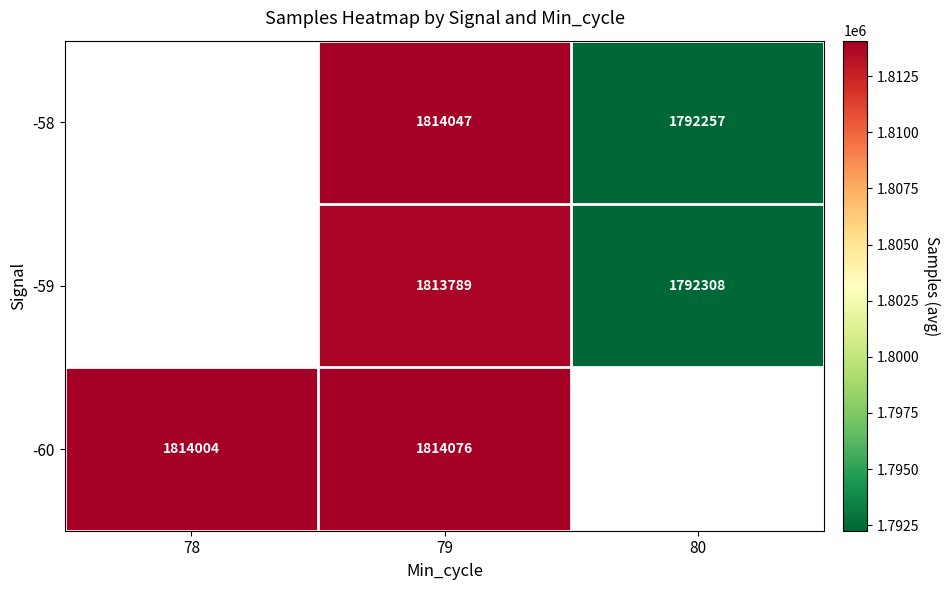

At which category is the sum across all series the highest?

79